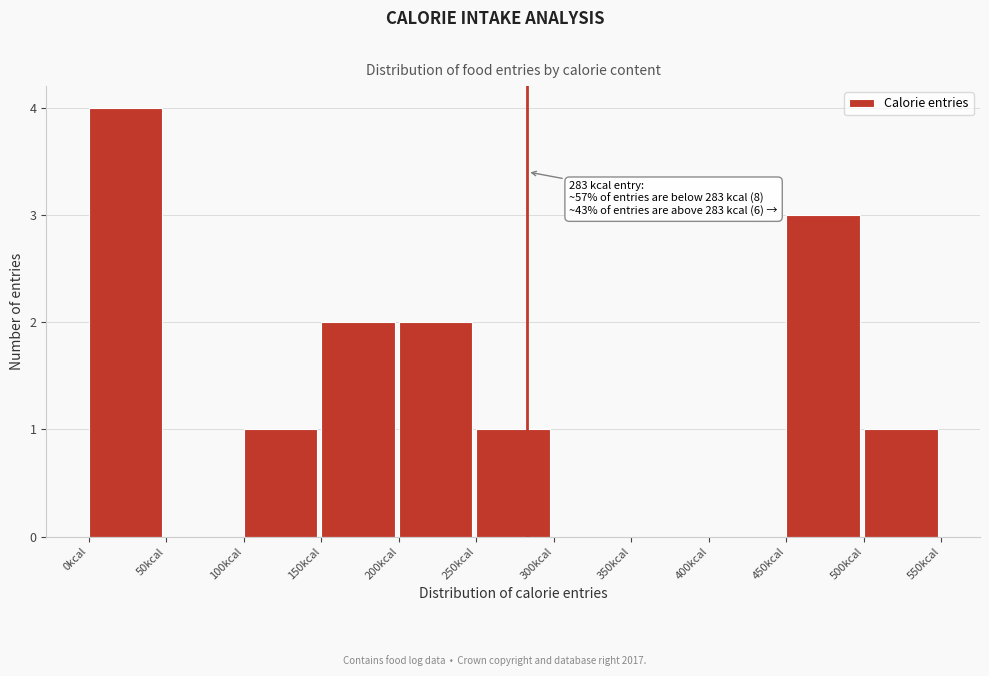

Which range on the x-axis has the tallest bar?

0 to 50